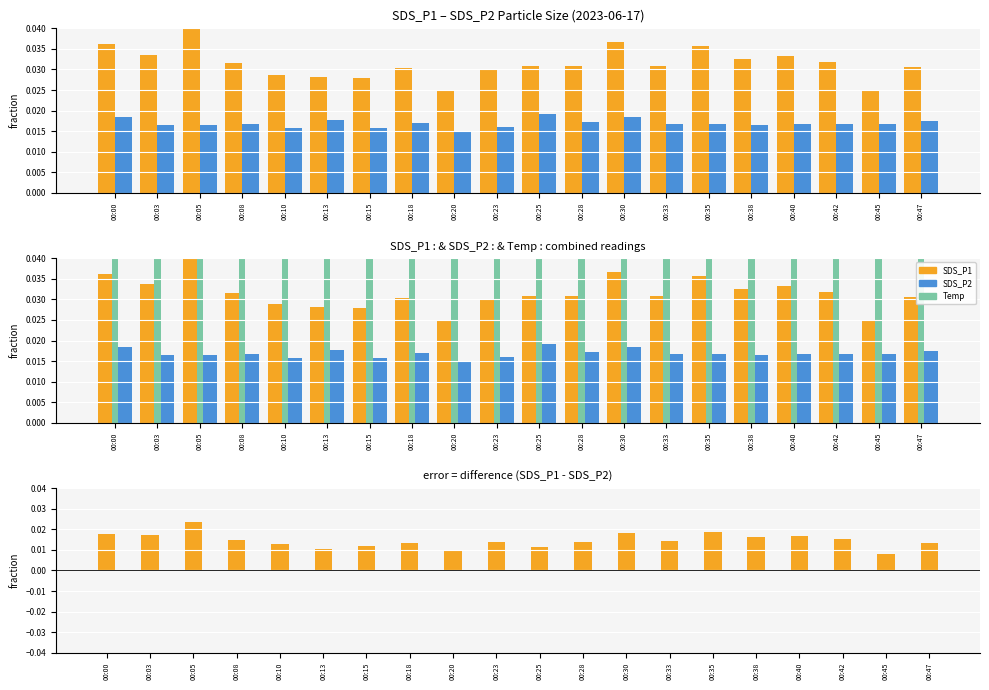

What is the total value across all series at 00:13?

0.1